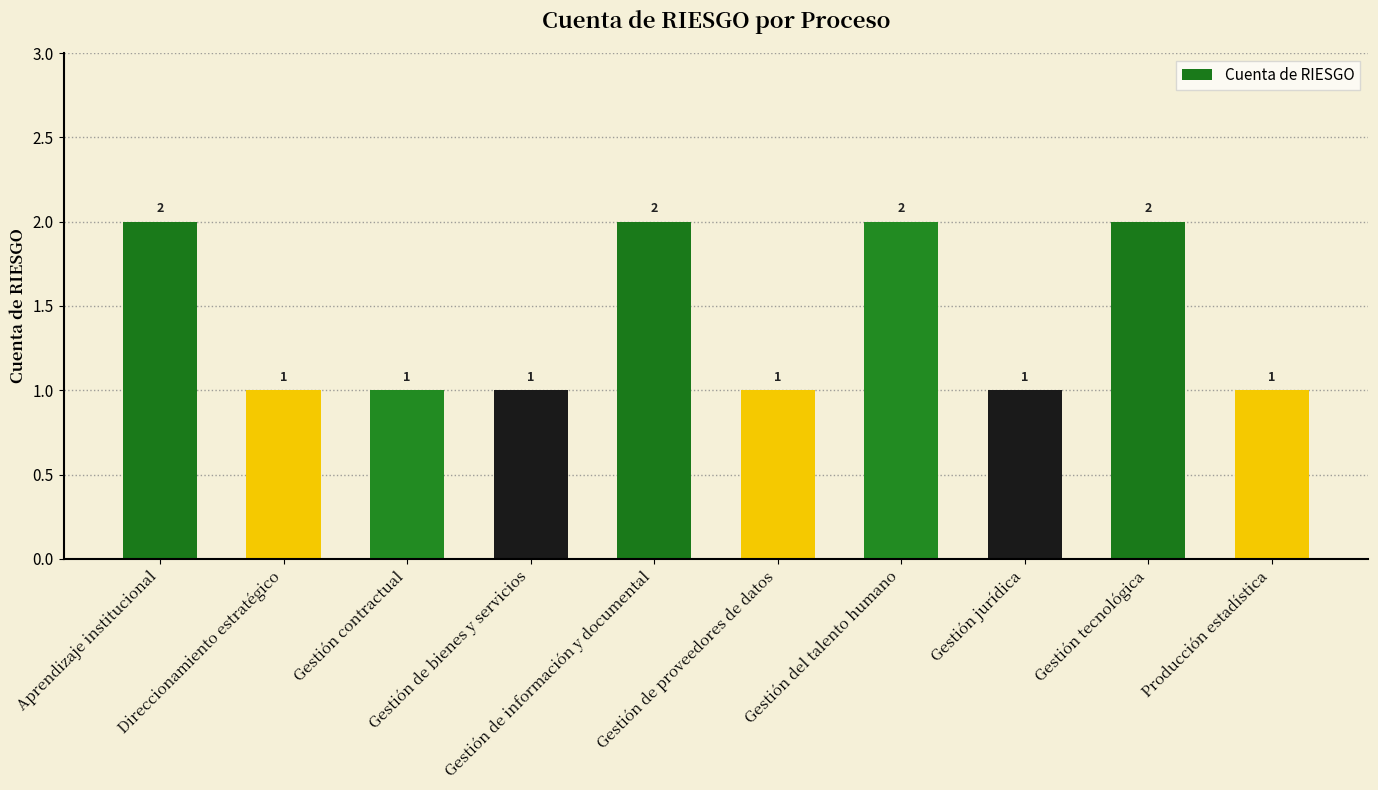

Approximately how many times larger is the value at Gestión jurídica compared to Producción estadística?

1.0